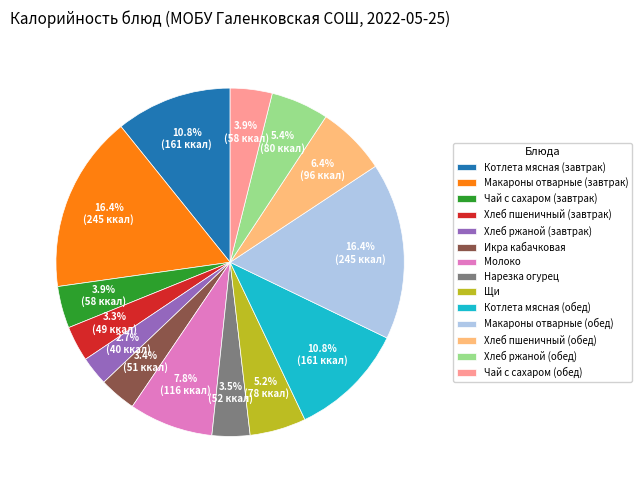

True or false: Котлета мясная (обед) accounts for 18% of the total.

False